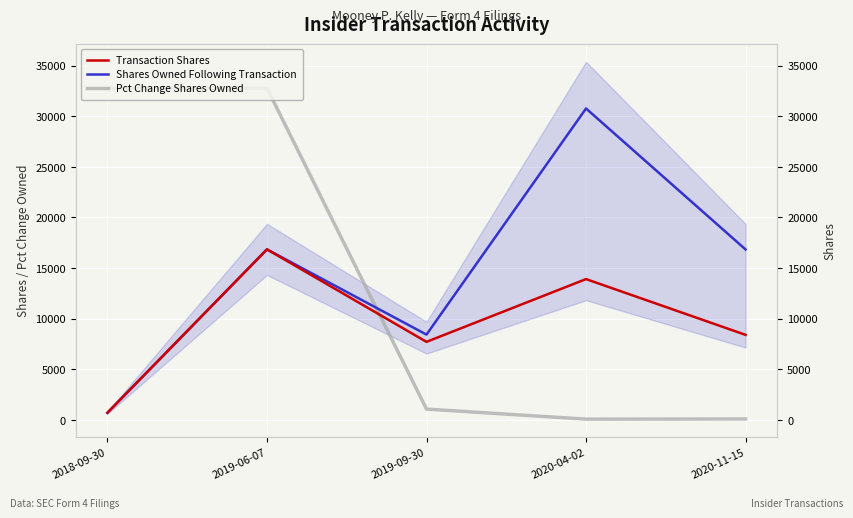

What is the difference between the highest and lowest values at 2020-04-02?

30682